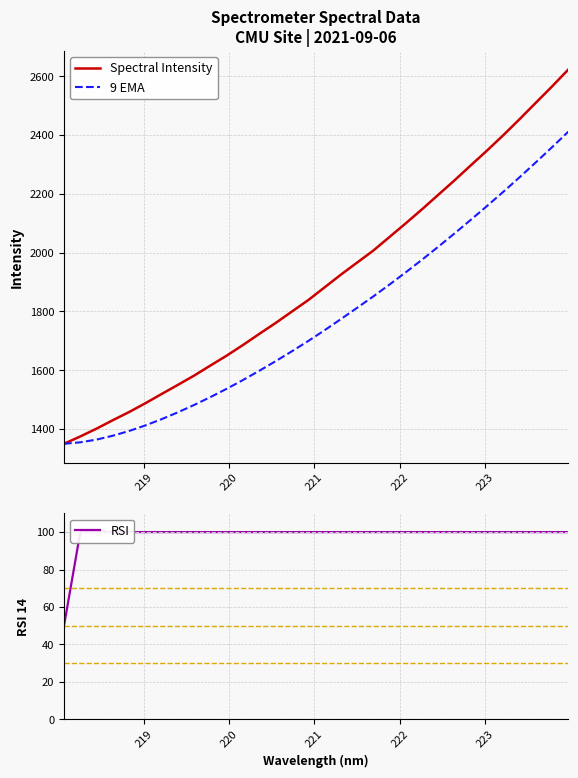

Reading left to right, extract all data points from this chart.

Spectral Intensity: 1350.1	1375.0	1401.7	1430.4	1458.2	1488.1	1519.6	1550.7	1582.3	1616.5	1650.2	1686.4	1724.0	1761.0	1799.9	1838.6	1881.8	1924.9	1966.1	2007.1	2053.5	2100.0	2147.7	2197.0	2246.2	2297.1	2347.5	2399.7	2454.1	2509.9	2565.5	2622.9
9 EMA: 1350.1	1355.1	1364.4	1377.6	1393.7	1412.6	1434.0	1457.3	1482.3	1509.2	1537.4	1567.2	1598.5	1631.0	1664.8	1699.6	1736.0	1773.8	1812.2	1851.2	1891.7	1933.3	1976.2	2020.4	2065.5	2111.8	2159.0	2207.1	2256.5	2307.2	2358.9	2411.7
RSI: 50.0	100.0	100.0	100.0	100.0	100.0	100.0	100.0	100.0	100.0	100.0	100.0	100.0	100.0	100.0	100.0	100.0	100.0	100.0	100.0	100.0	100.0	100.0	100.0	100.0	100.0	100.0	100.0	100.0	100.0	100.0	100.0